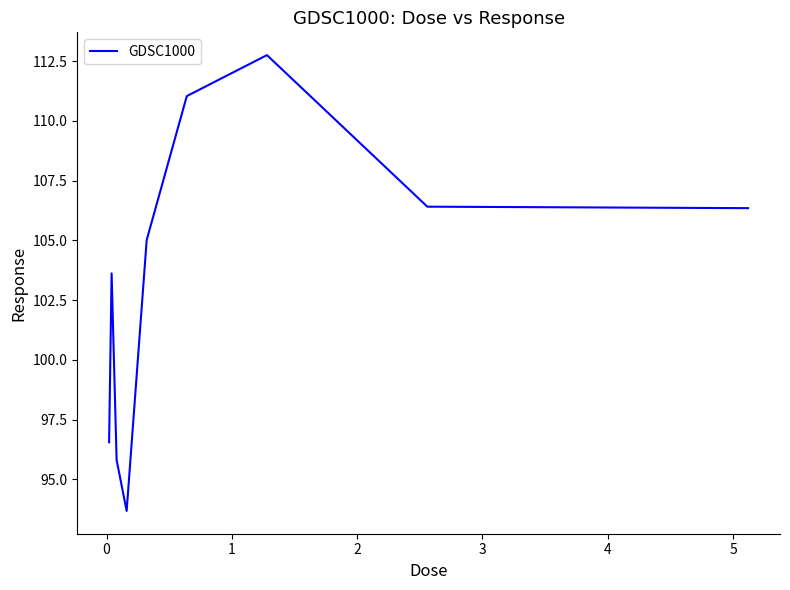

What is the minimum value shown in the chart?

93.7